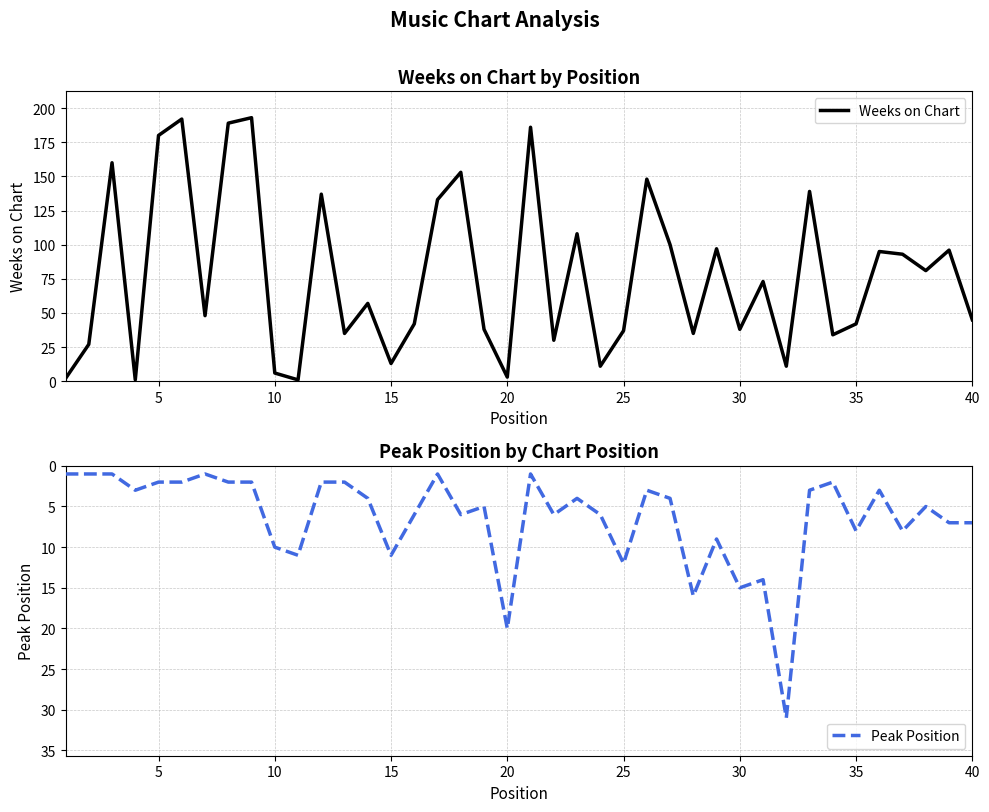

The Weeks on Chart series shows 180 at 5. True or false?

True